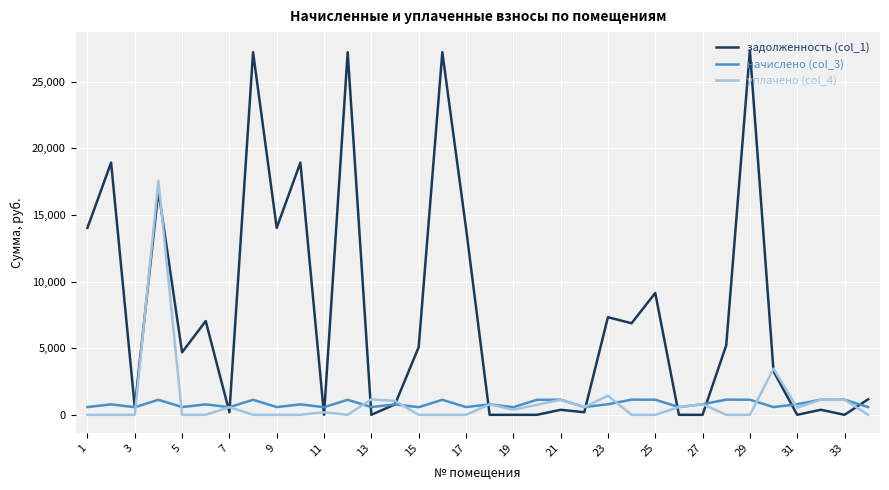

List the series in order of their peak value, highest first.

задолженность (col_1), уплачено (col_4), начислено (col_3)